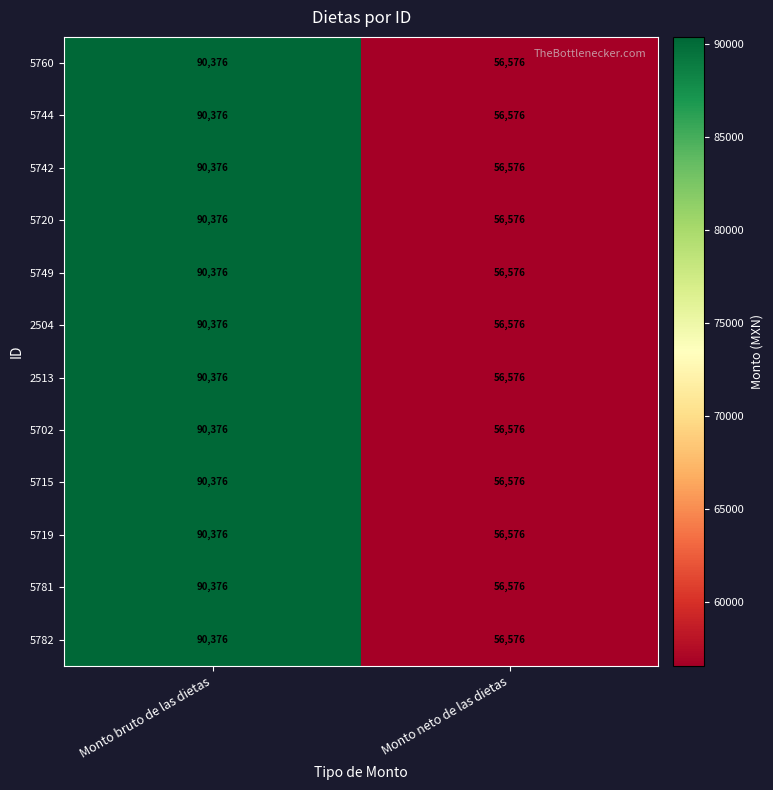

What is the sum of all 5760 values?

146952